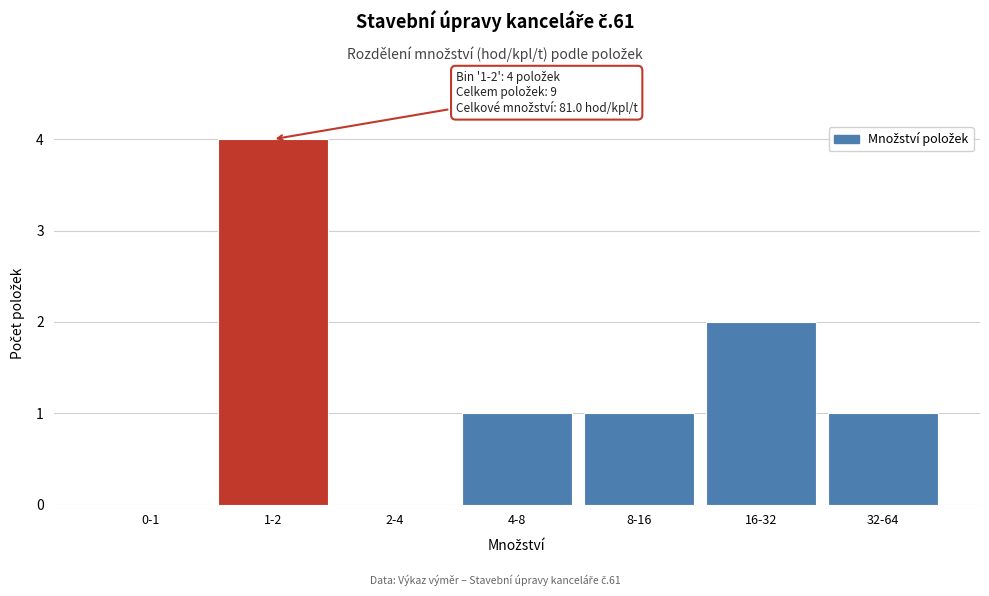

Reading left to right, list all the values displayed in this chart.

0-1=0	1-2=4	2-4=0	4-8=1	8-16=1	16-32=2	32-64=1